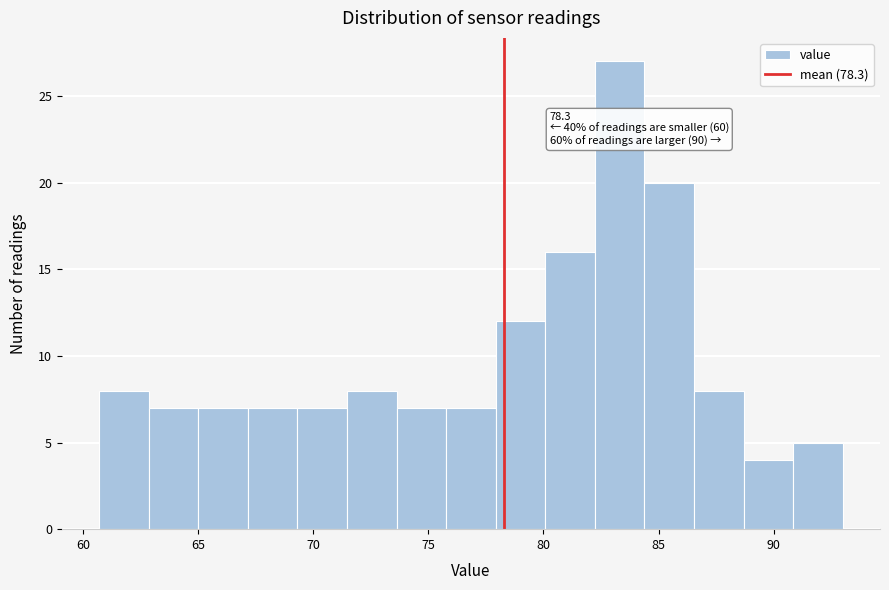

Over which range of the x-axis is the bar tallest?

82.0 to 84.5